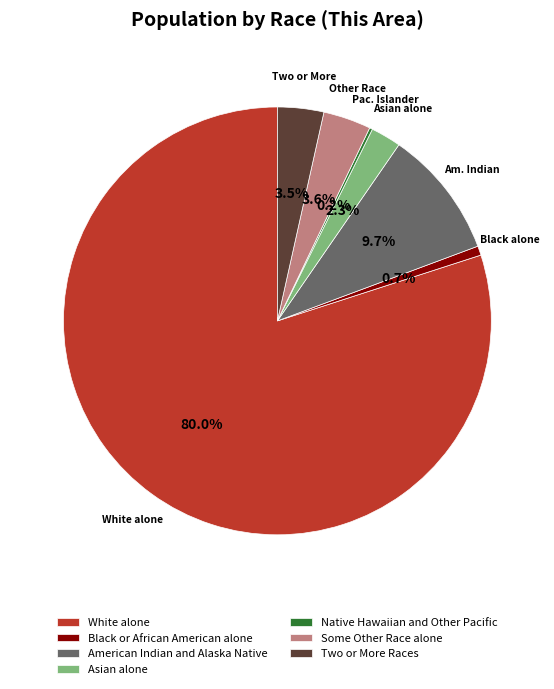

Which slice is the largest?

White alone